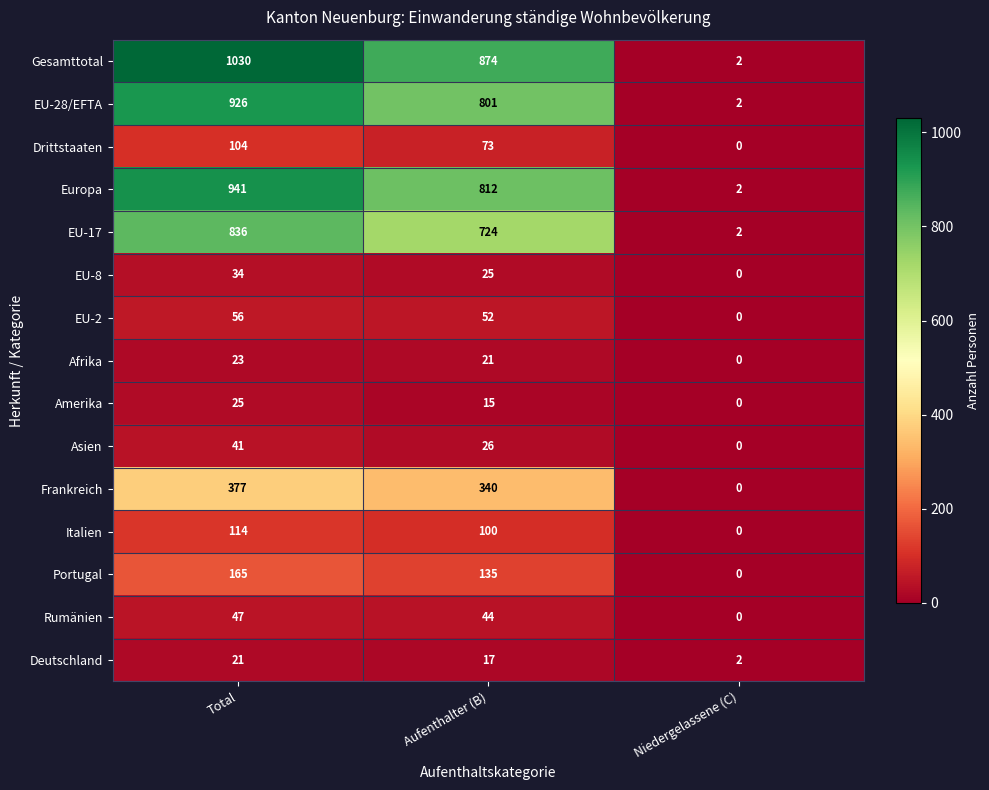

At which category is the sum across all series the highest?

Total